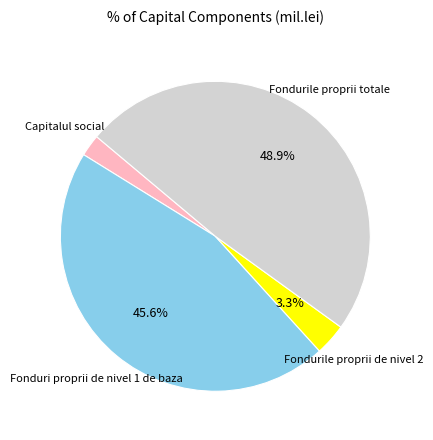

Is there any slice that represents more than half of the pie?

No